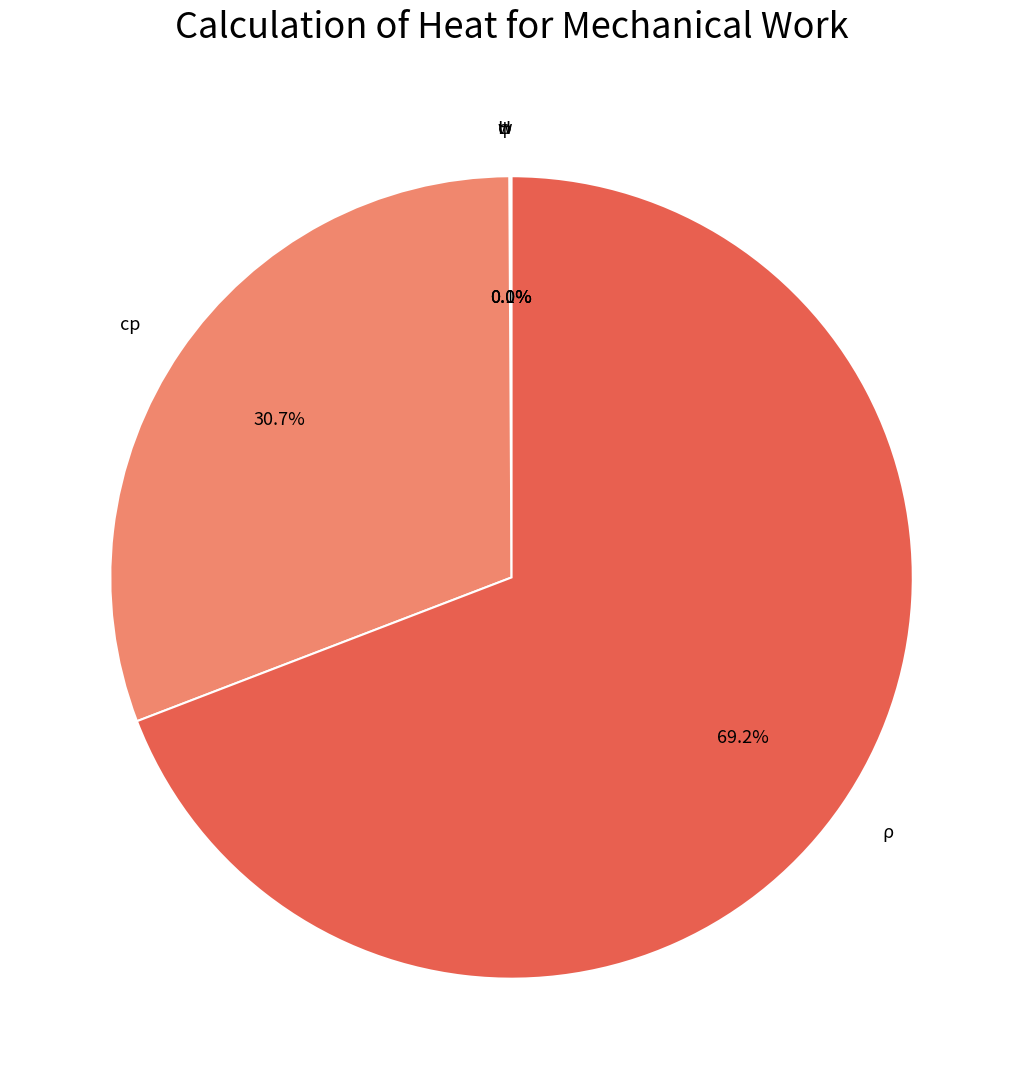

What is the majority slice?

ρ